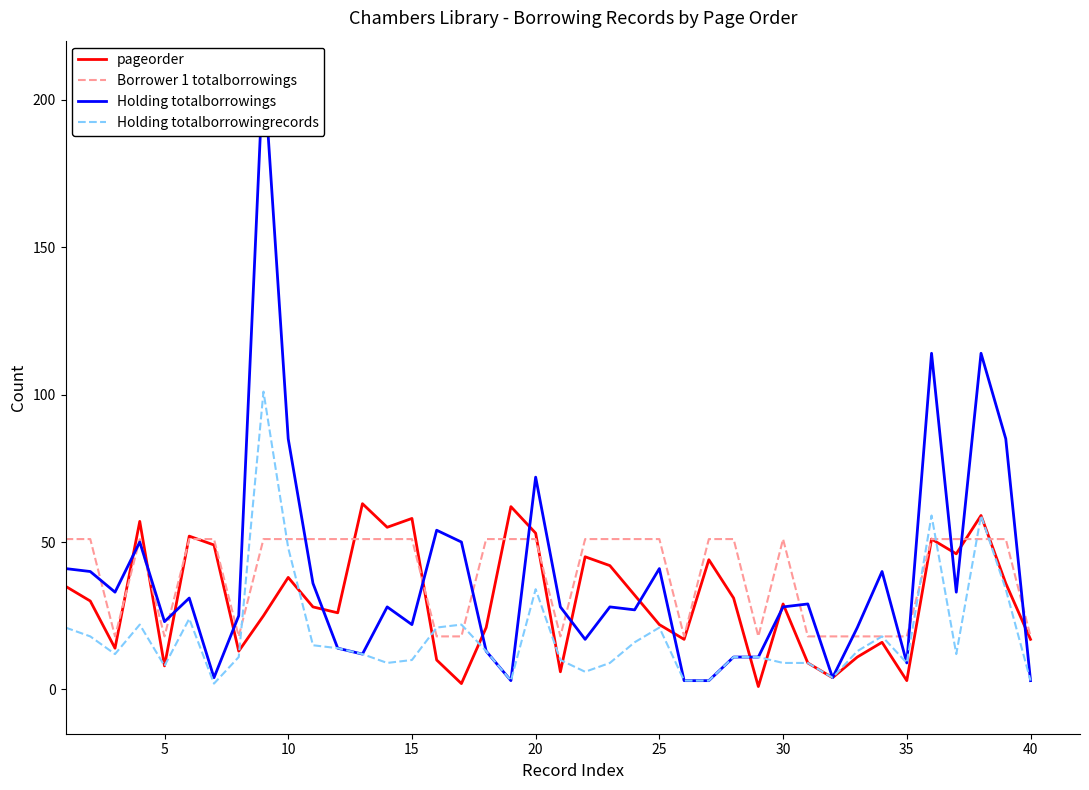

Is the value of Borrower 1 totalborrowings at 30 greater than the value of Holding totalborrowingrecords at 30?

Yes